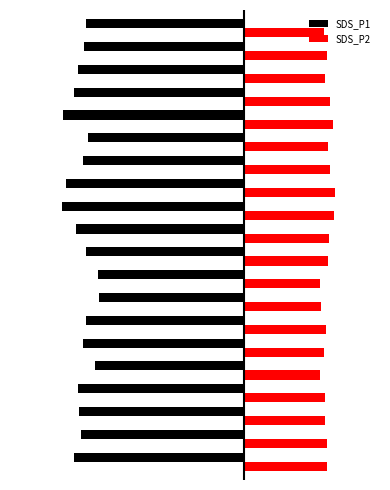

What is the smallest value displayed?

-93.4